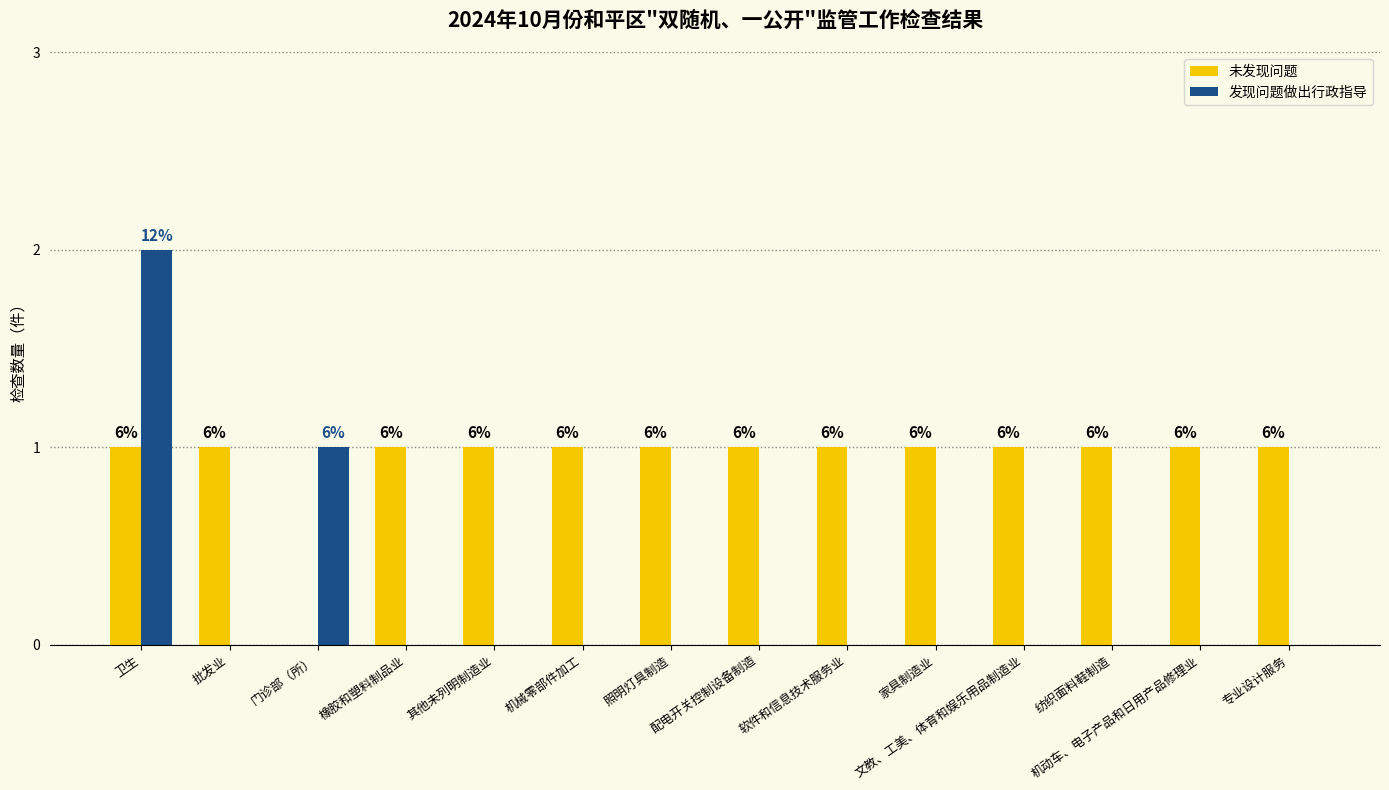

Which series has the largest total across all categories?

未发现问题